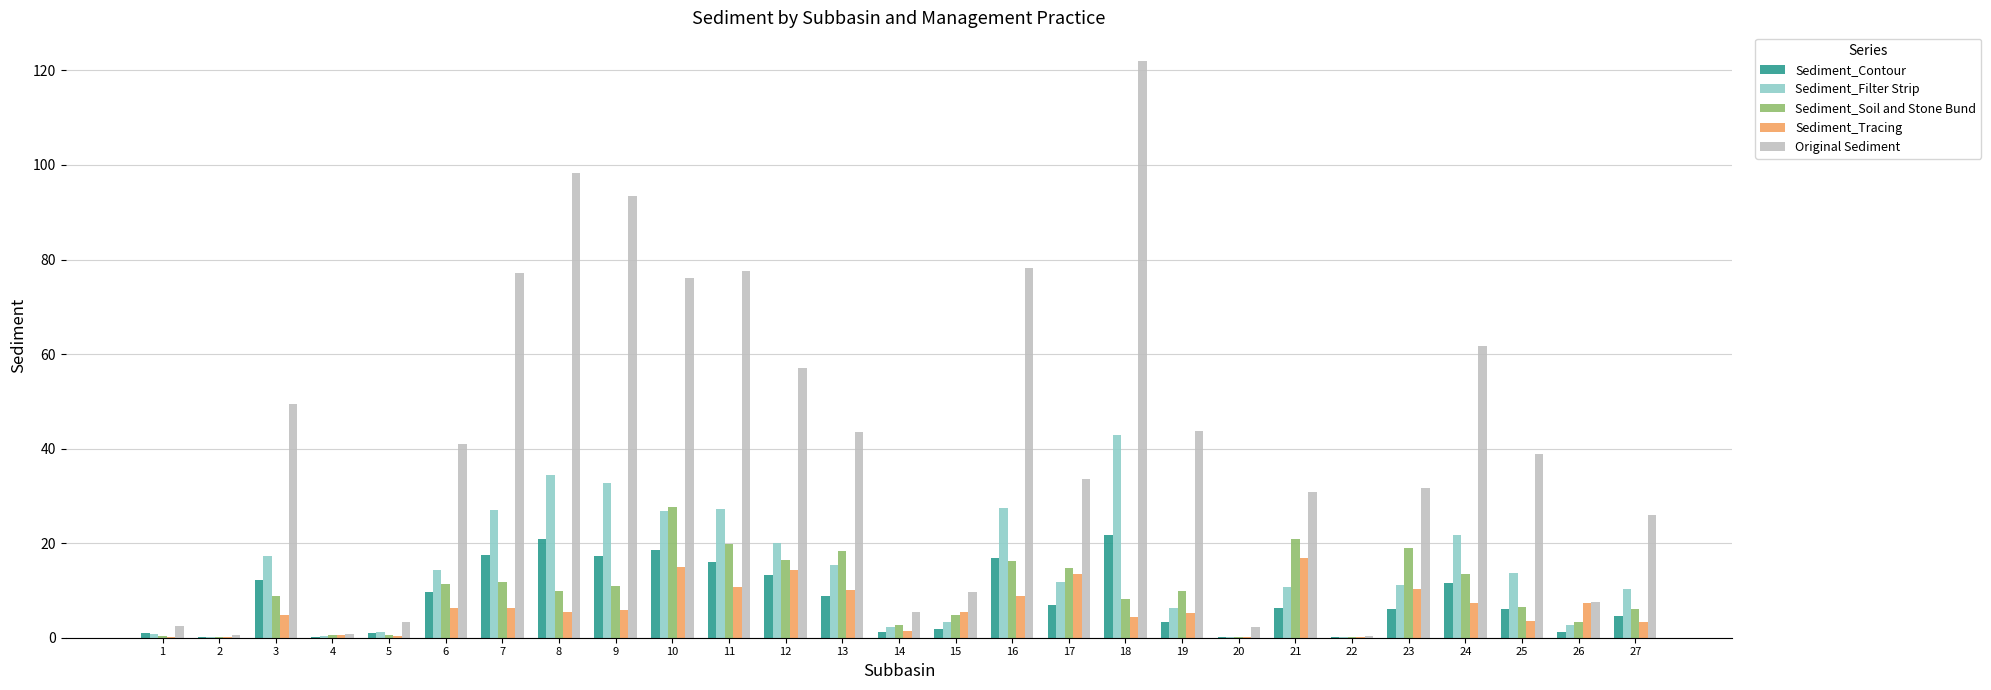

Are the bars grouped side by side (vs. stacked)?

Yes